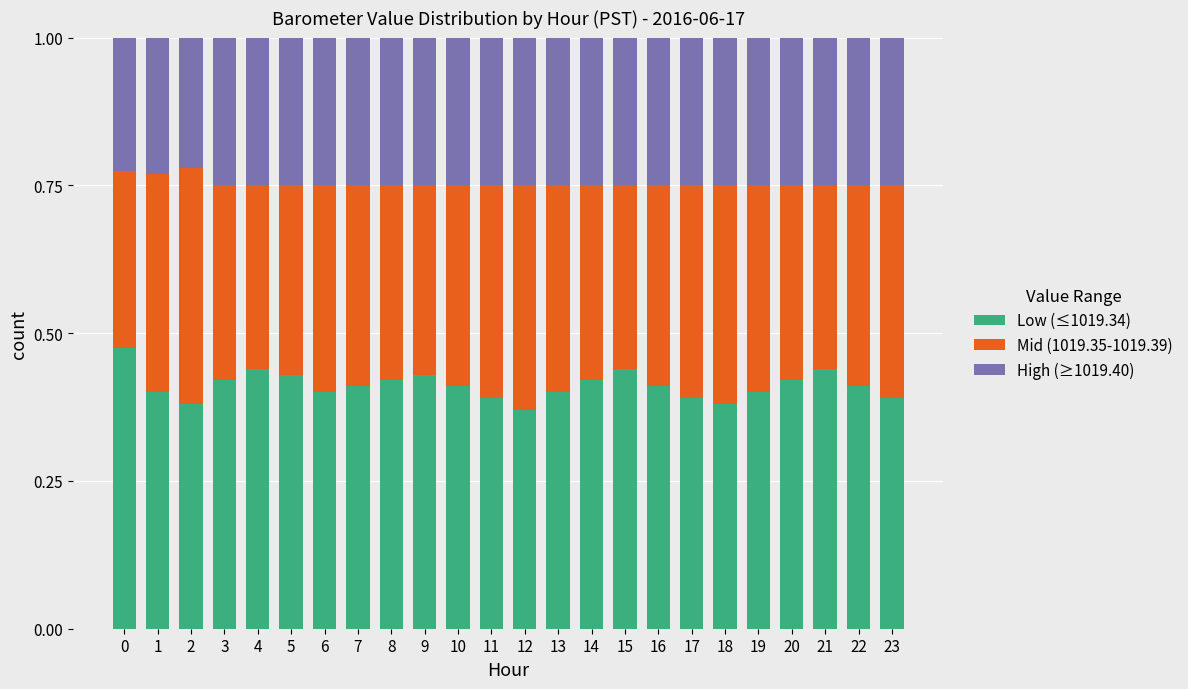

Are the bars horizontal?

No